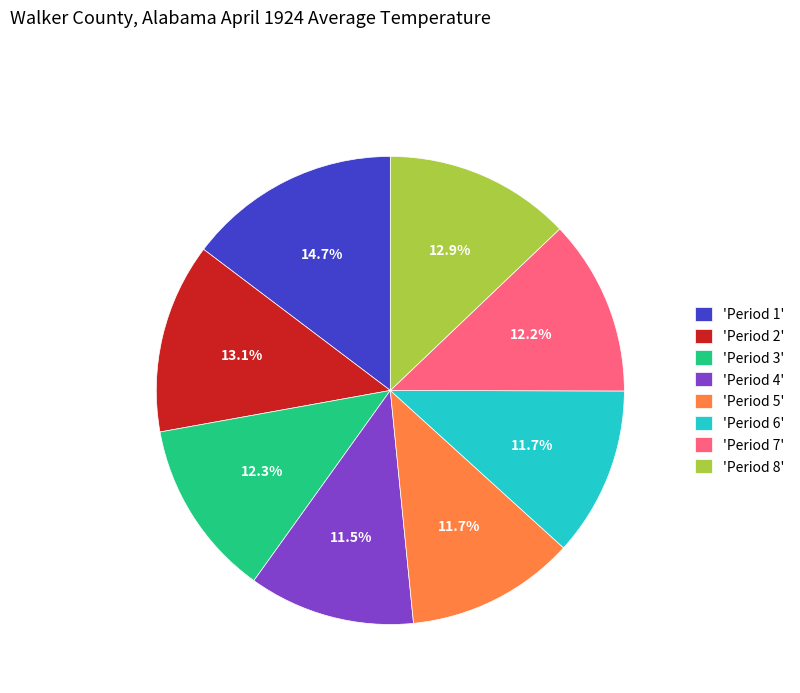

Between 'Period 2' and 'Period 6', which is larger?

'Period 2'